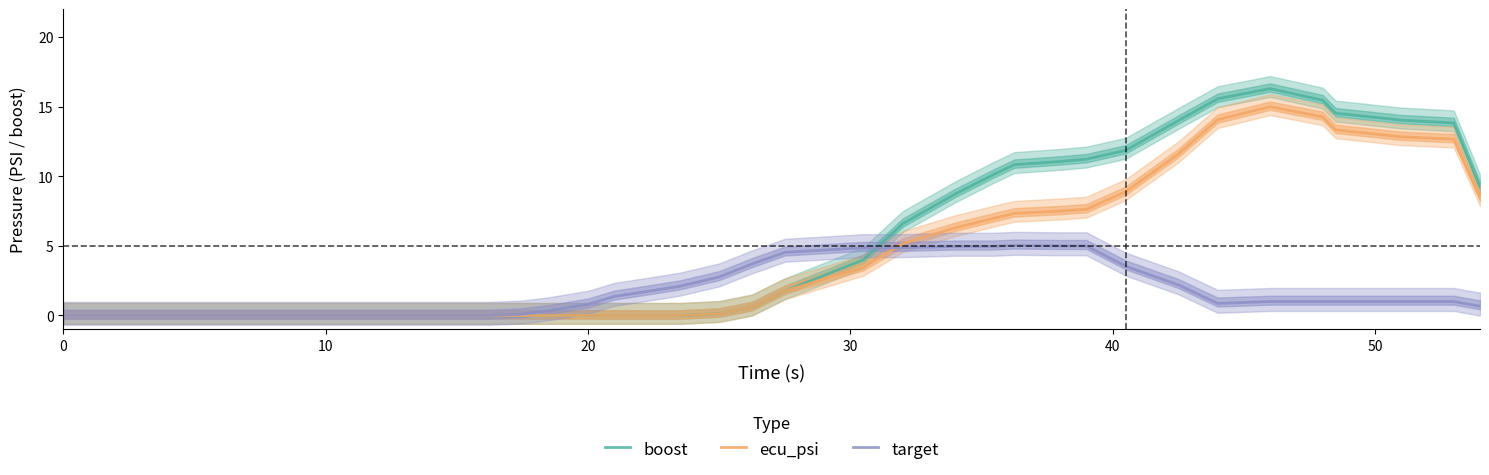

True or false: boost and target cross at least once.

True